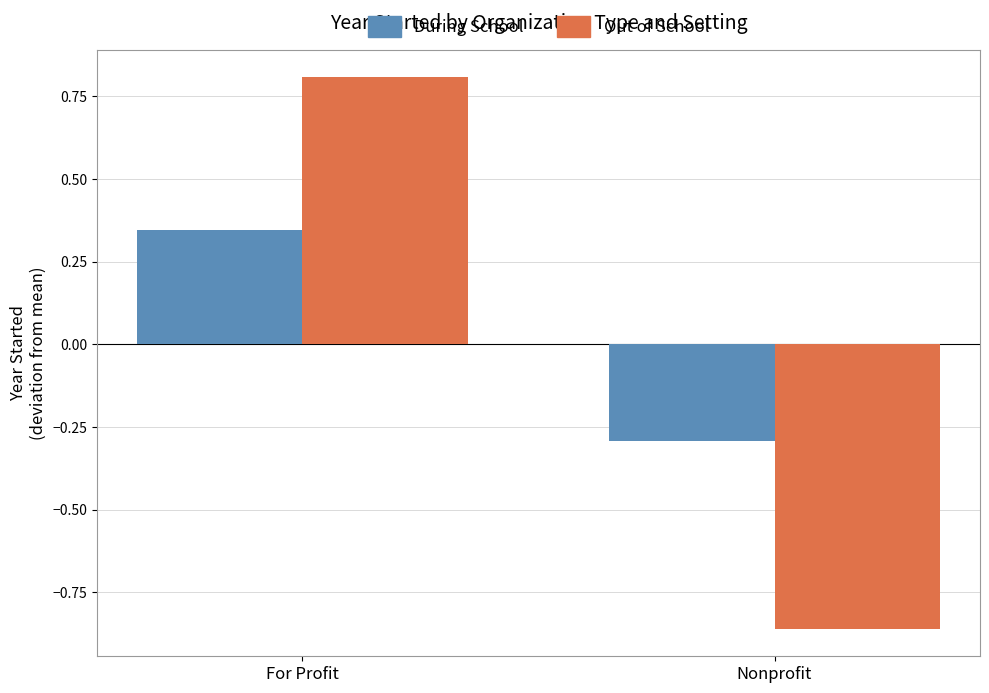

At which category does the chart reach its peak across all series?

For Profit